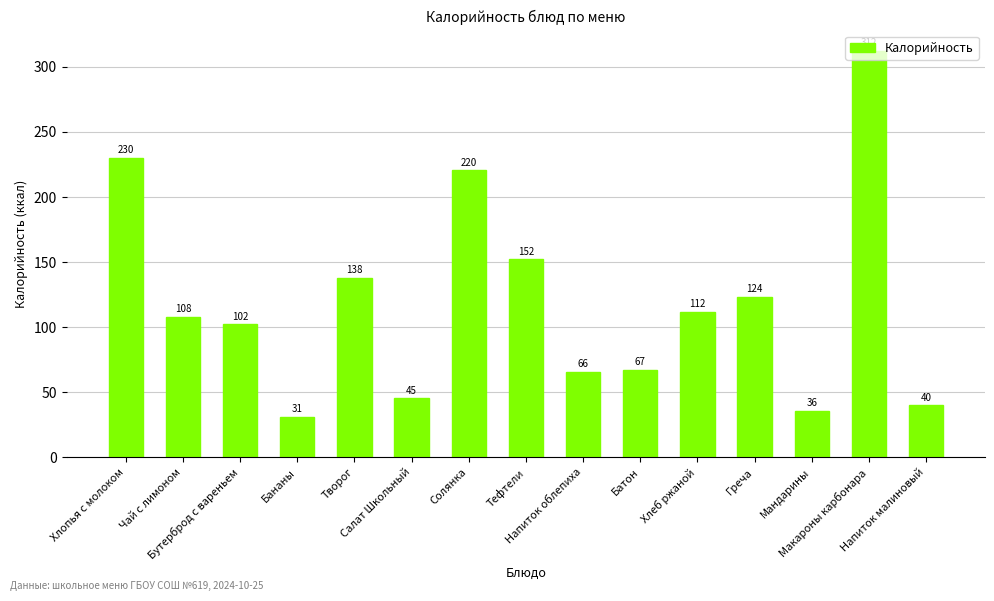

List the labels in order of value, largest first.

Макароны карбонара, Хлопья с молоком, Солянка, Тефтели, Творог, Греча, Хлеб ржаной, Чай с лимоном, Бутерброд с вареньем, Батон, Напиток облепиха, Салат Школьный, Напиток малиновый, Мандарины, Бананы